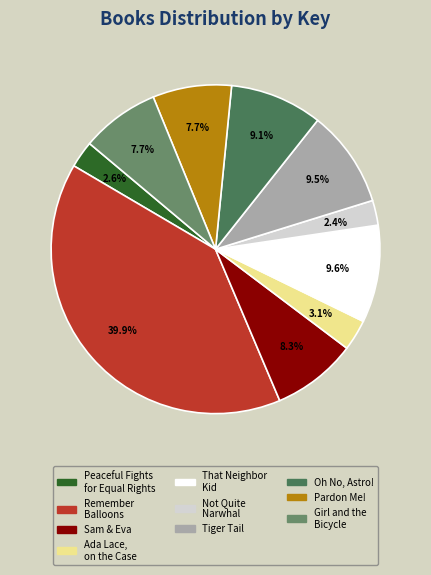

Does Remember Balloons represent more than half of the total?

No